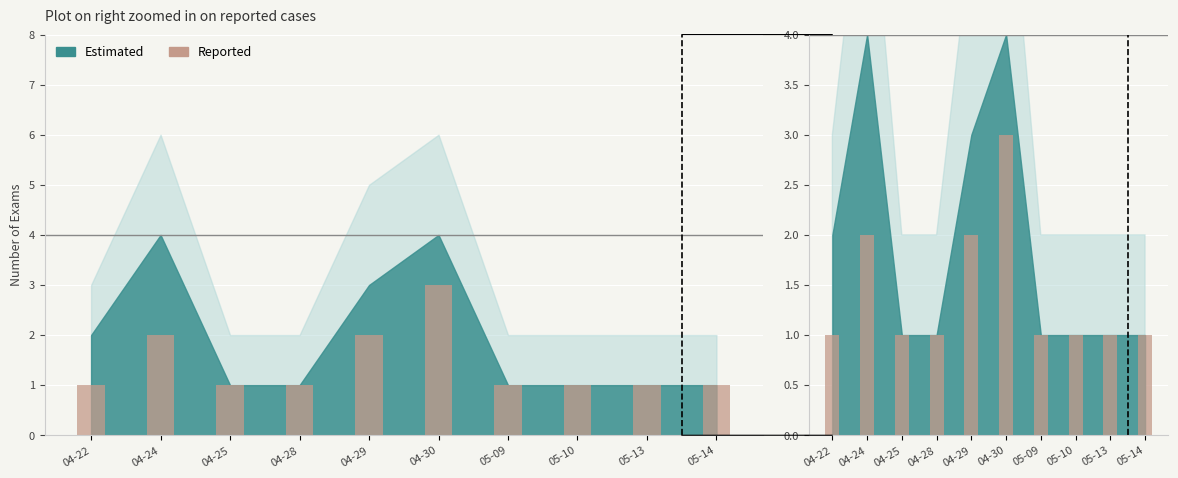

How many values are between 1 and 2?

9